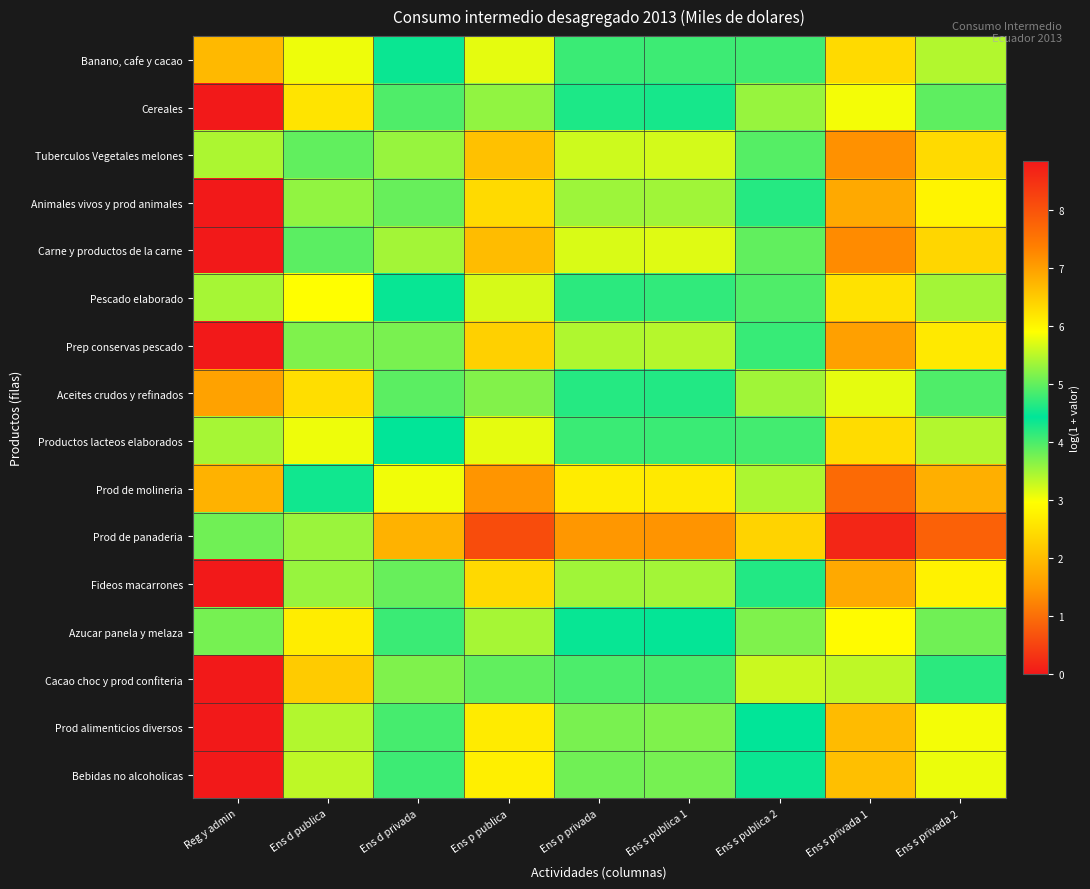

What is the maximum value shown in the chart?

8.9